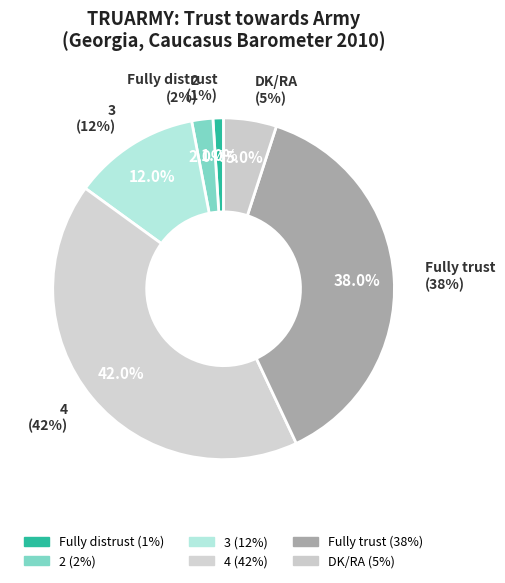

Which has a higher value, 4 or Fully trust?

4